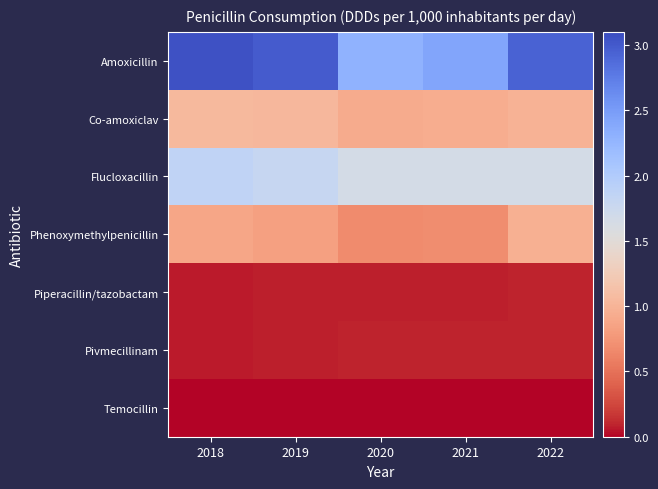

Reading left to right, list all the values displayed in this chart.

Amoxicillin: 2018=3.1	2019=3.0	2020=2.3	2021=2.4	2022=2.9
Co-amoxiclav: 2018=1.0	2019=1.0	2020=0.9	2021=0.9	2022=1.0
Flucloxacillin: 2018=1.9	2019=1.8	2020=1.7	2021=1.6	2022=1.7
Phenoxymethylpenicillin: 2018=0.9	2019=0.8	2020=0.7	2021=0.7	2022=1.0
Piperacillin/tazobactam: 2018=0.1	2019=0.1	2020=0.1	2021=0.1	2022=0.1
Pivmecillinam: 2018=0.1	2019=0.1	2020=0.1	2021=0.1	2022=0.1
Temocillin: 2018=0.0	2019=0.0	2020=0.0	2021=0.0	2022=0.0